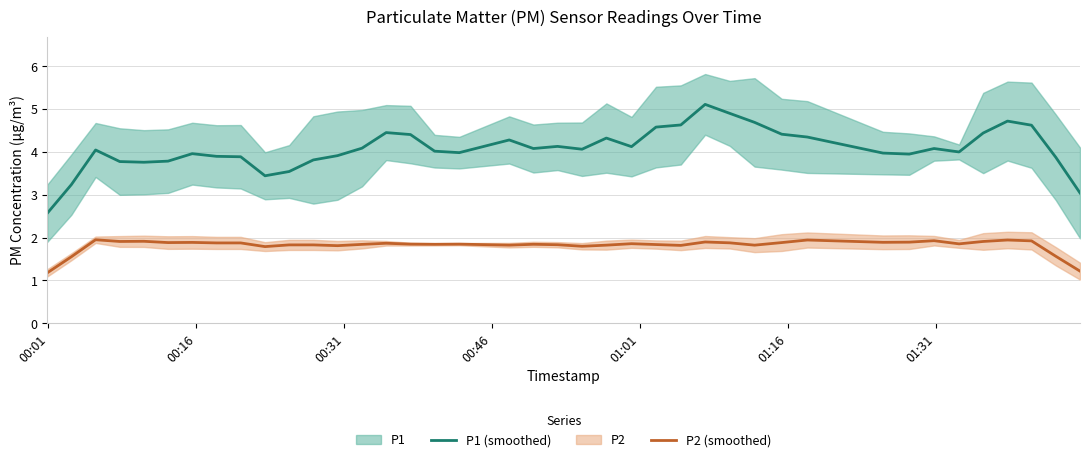

True or false: P1 (smoothed) and P2 (smoothed) cross at least once.

False